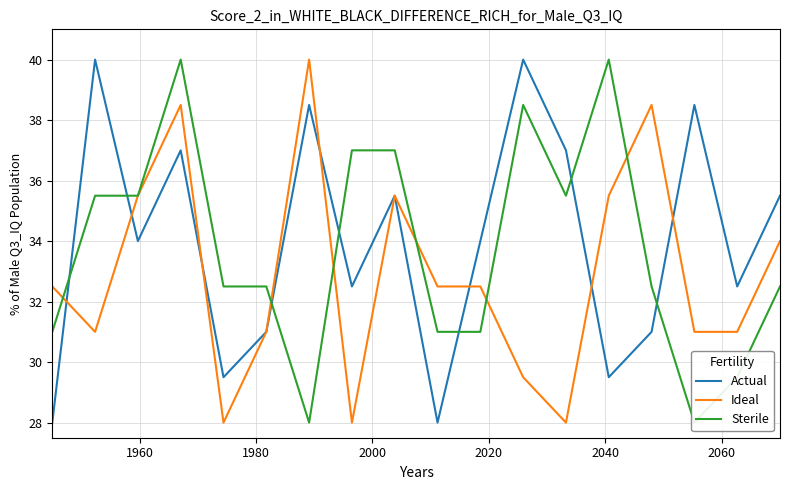

What is the sum of all Ideal values?

592.5